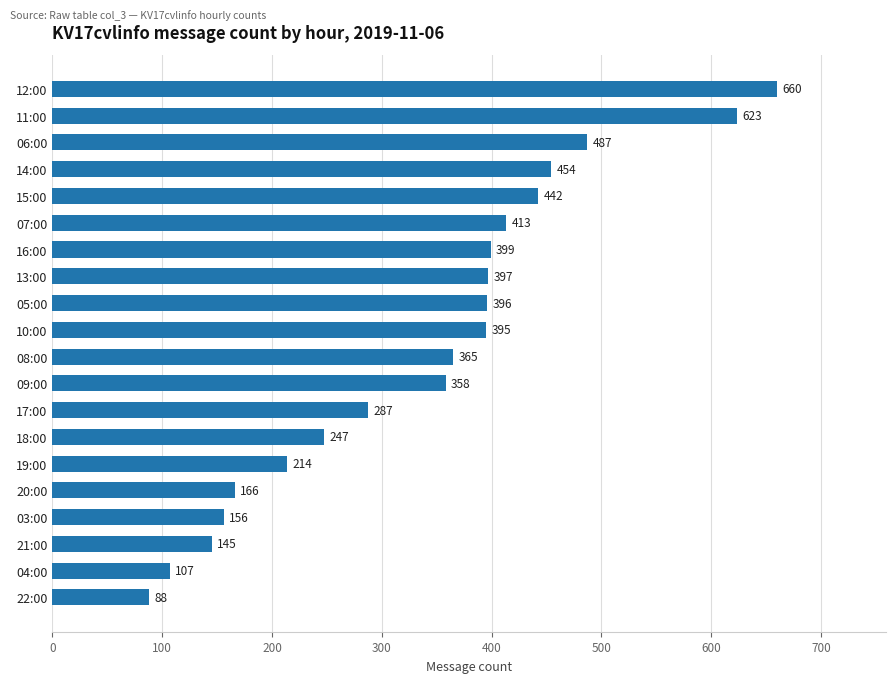

The chart shows a value of 391 at 18:00. True or false?

False